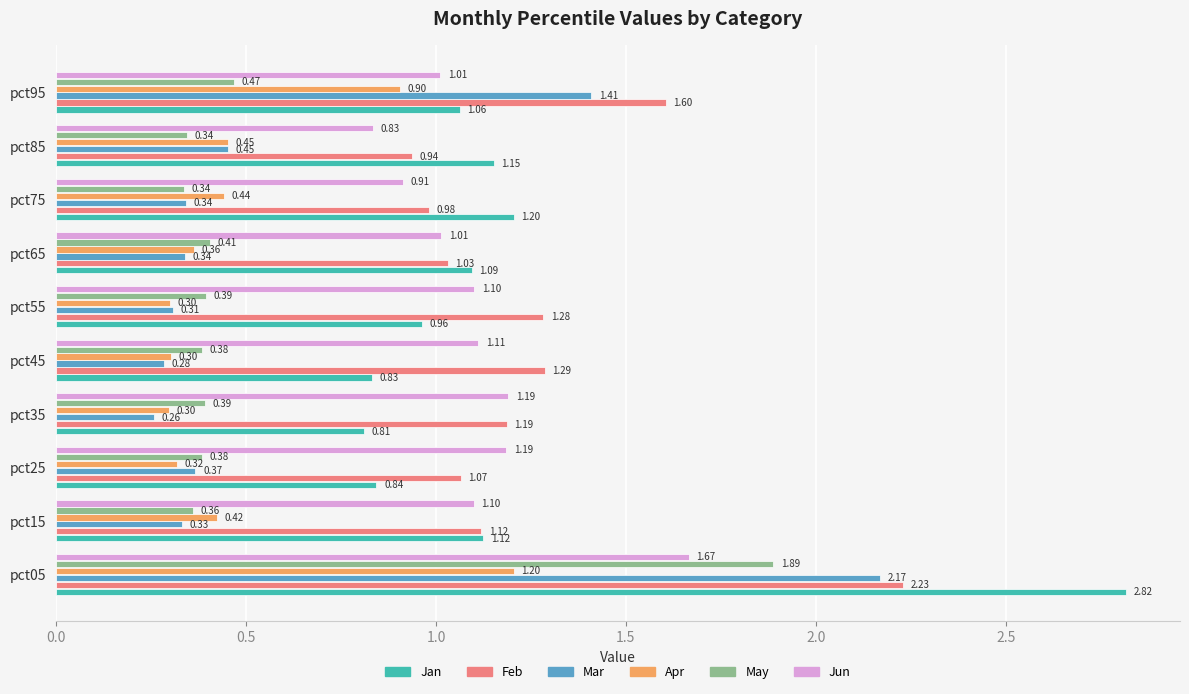

How many values in the Jun series exceed 1?

8